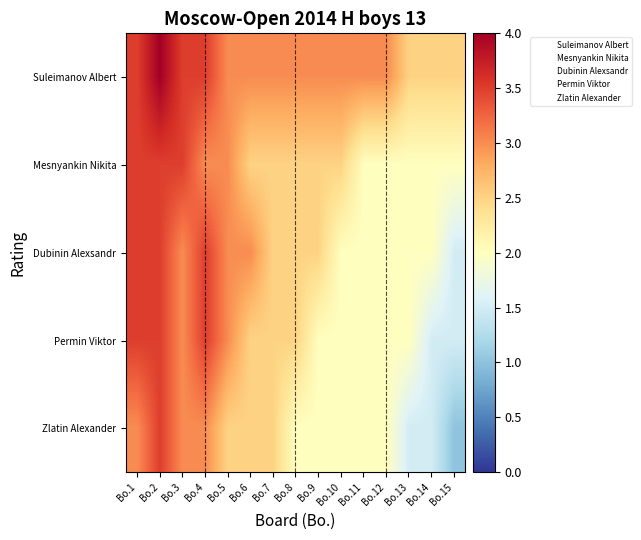

Which has a higher value, Bo.1 or Bo.11?

Bo.1